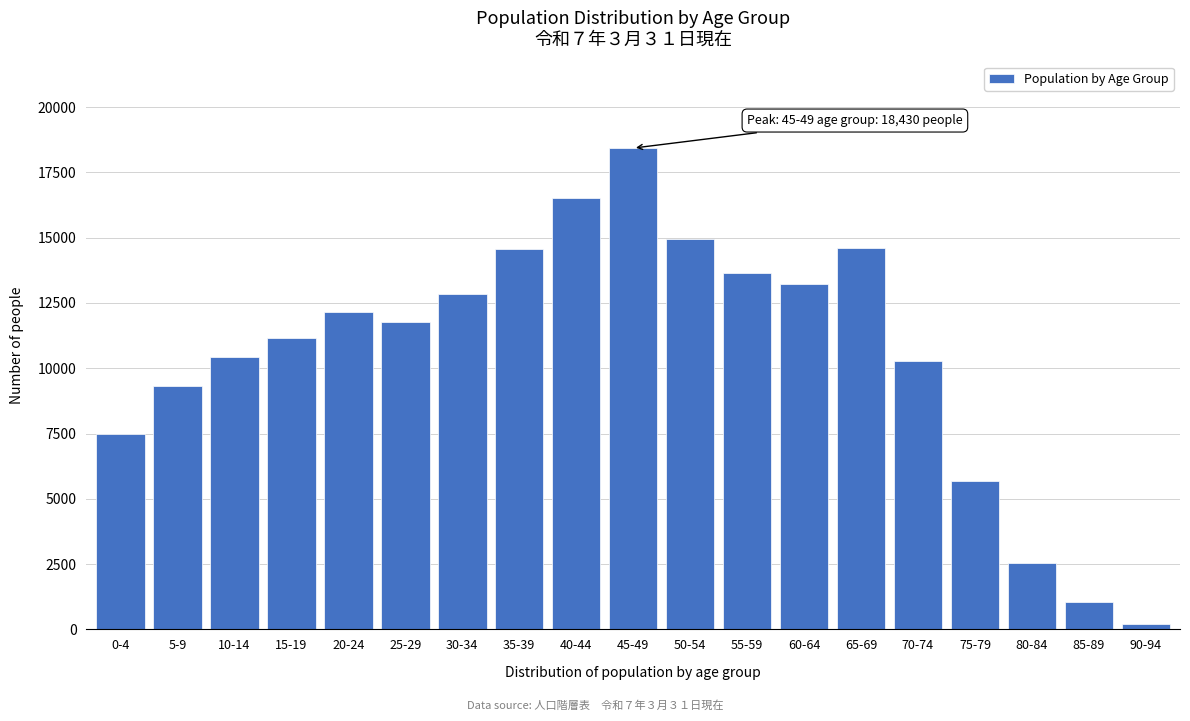

What is the greatest value displayed?

18430